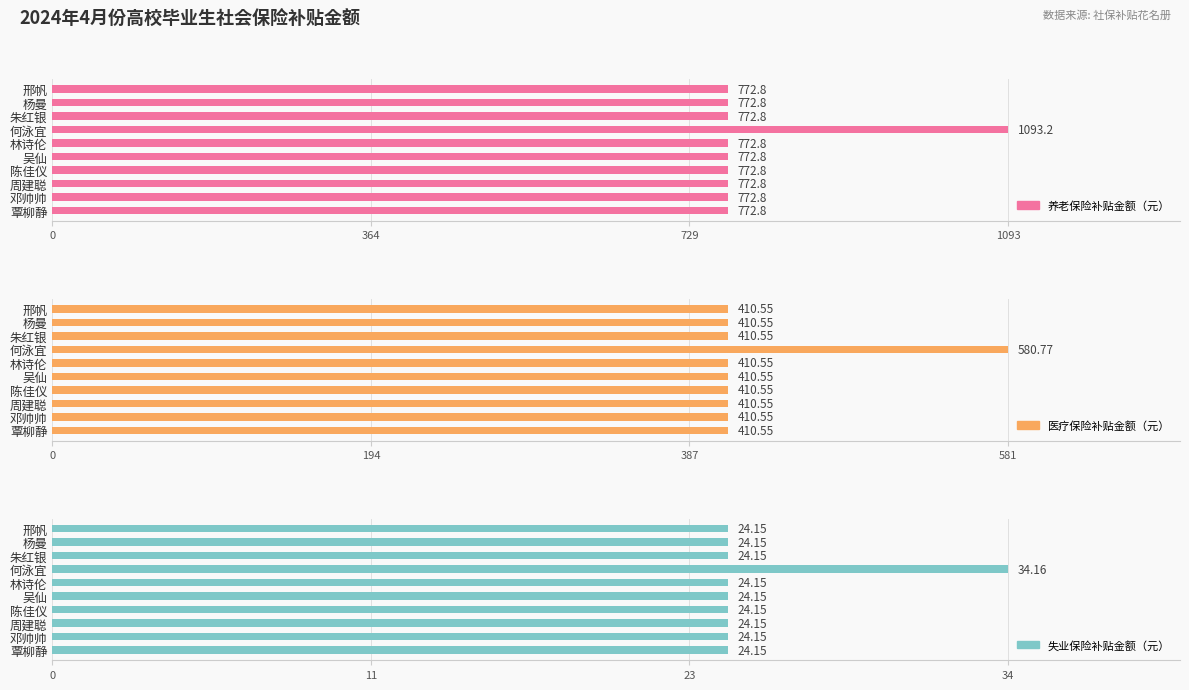

How many groups of bars are there?

10